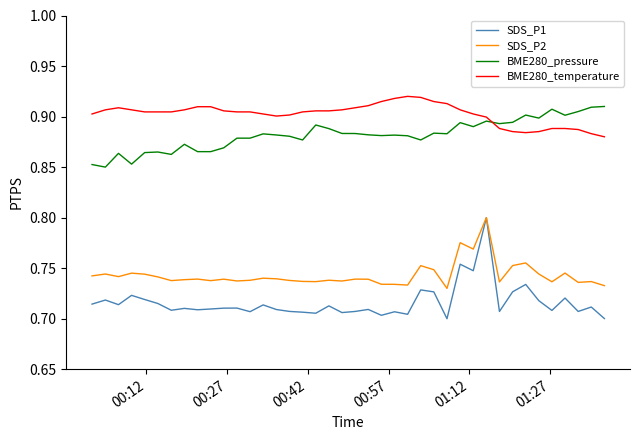

Which series has the largest range (max minus min)?

SDS_P1